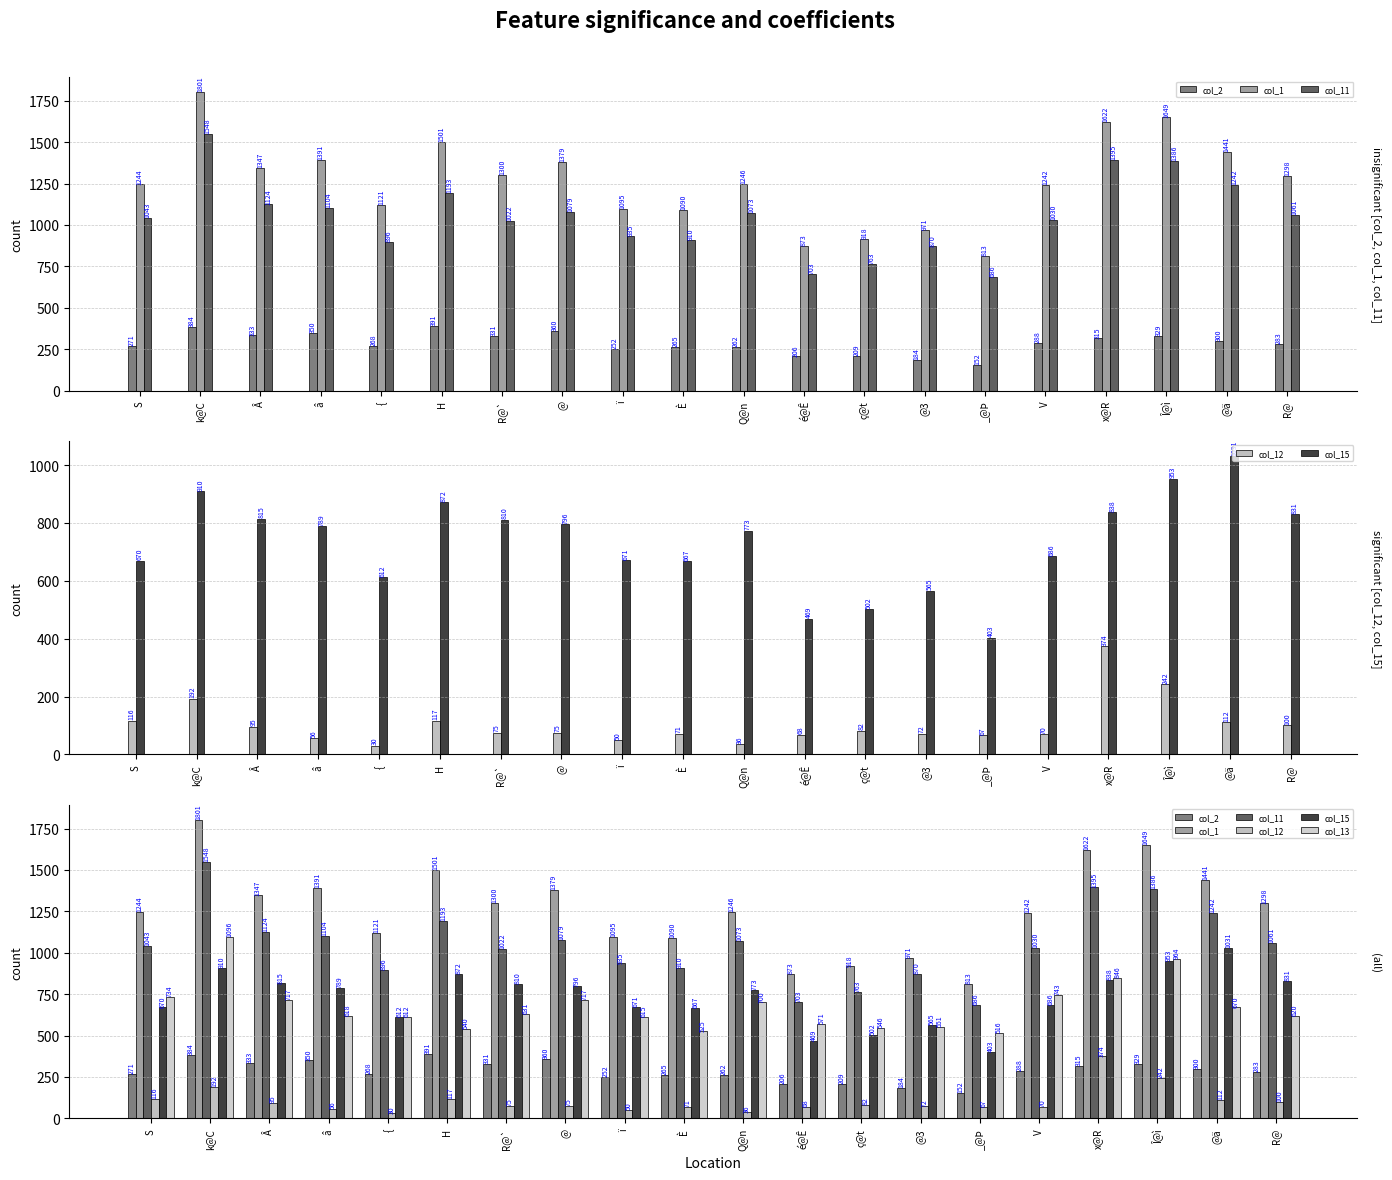

How many bars are there in each group?

6